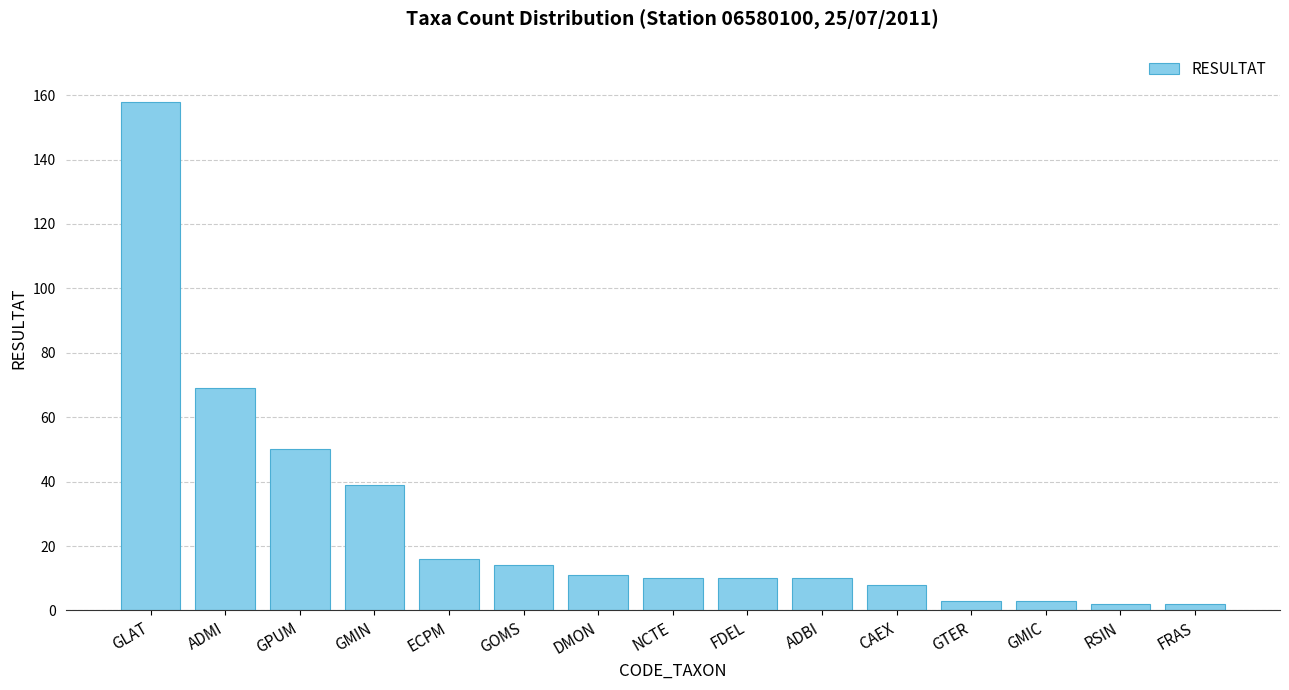

What is the difference between the values at FRAS and FDEL?

8